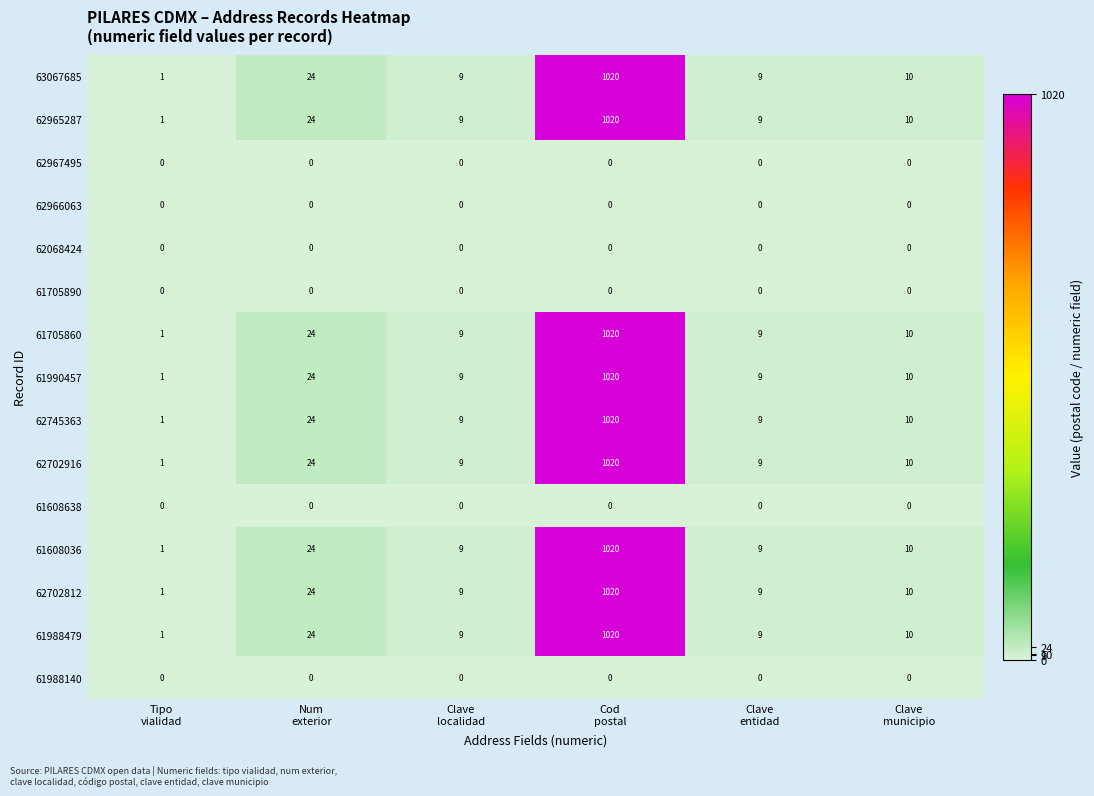

What is the difference between the highest and lowest values at Clave
entidad?

9